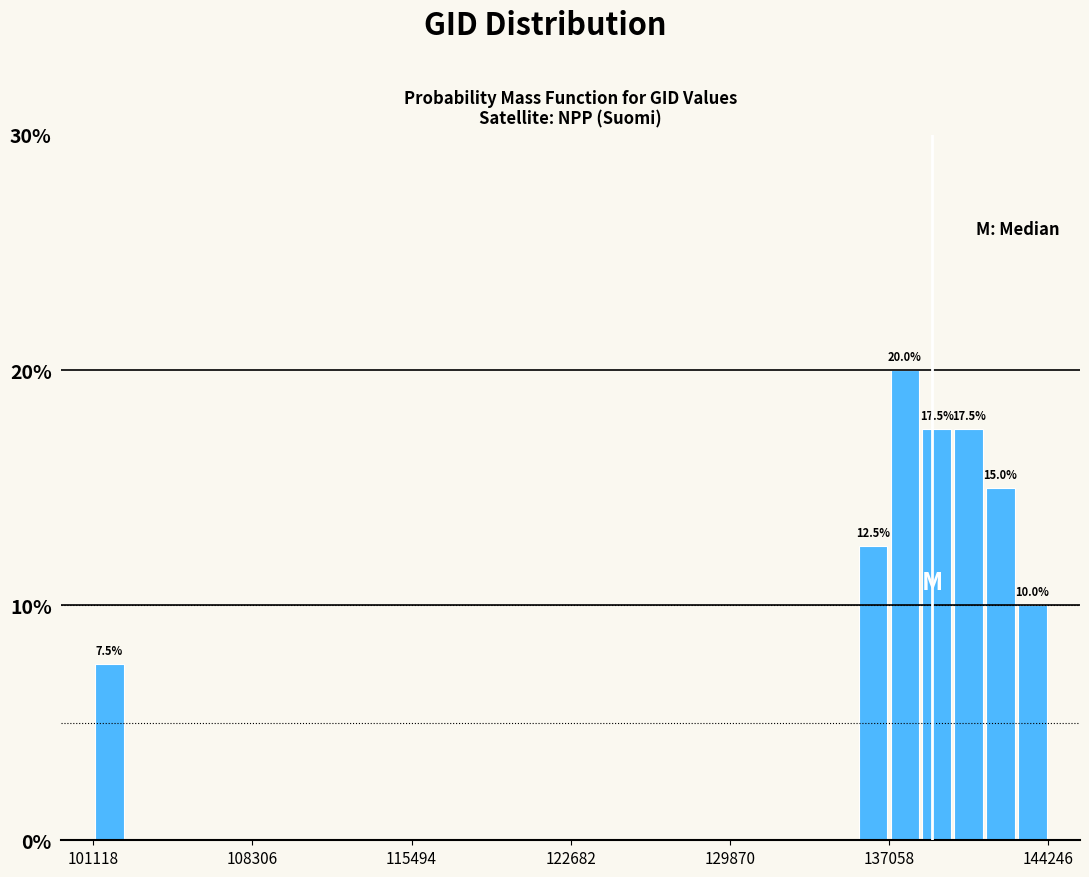

Around what value on the x-axis is the tallest bar? Give the approximate position of its centre, as read against the axis.

138000